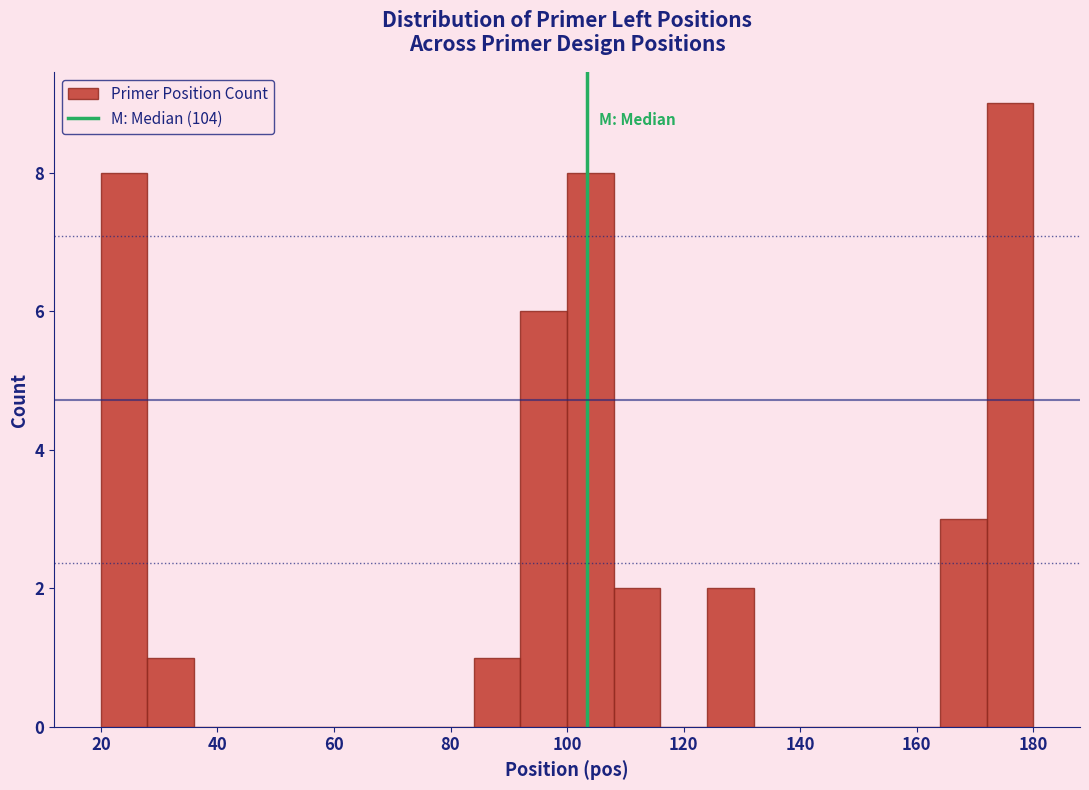

Reading left to right, list every bar in this chart as the range it spans on the x-axis followed by its height. The values are not printed on the chart, so give them approximately, as read against the axis.

20 to 28: 8
28 to 36: 1
36 to 44: 0
44 to 52: 0
52 to 60: 0
60 to 68: 0
68 to 76: 0
76 to 84: 0
84 to 92: 1
92 to 100: 6
100 to 108: 8
108 to 116: 2
116 to 124: 0
124 to 132: 2
132 to 140: 0
140 to 148: 0
148 to 156: 0
156 to 164: 0
164 to 172: 3
172 to 180: 9